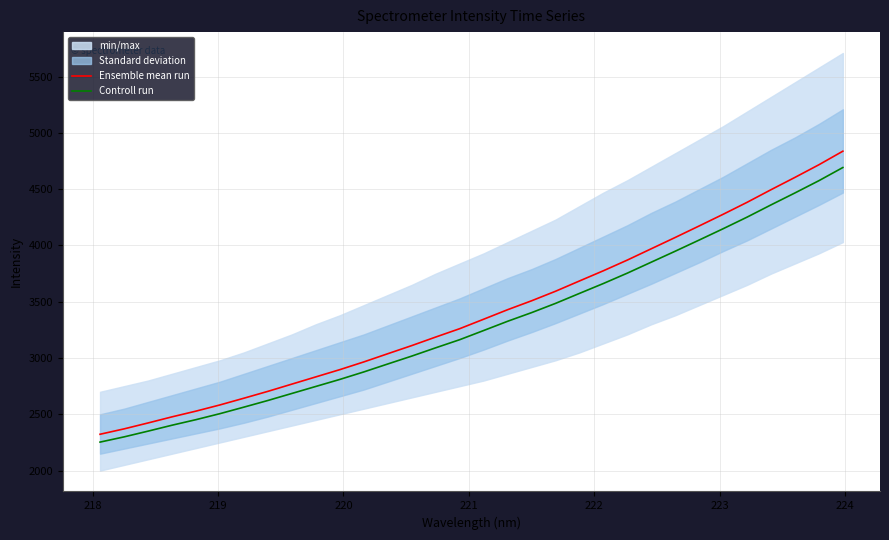

What is the average value of the Ensemble mean run series?

3401.6